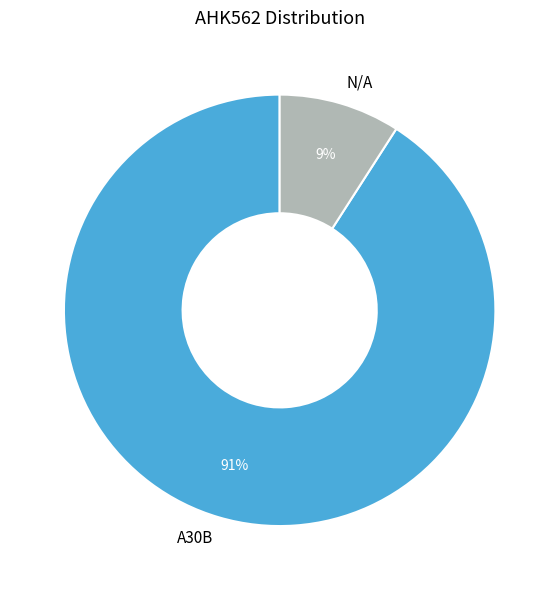

What percentage is the A30B slice, to the nearest percent?

91%